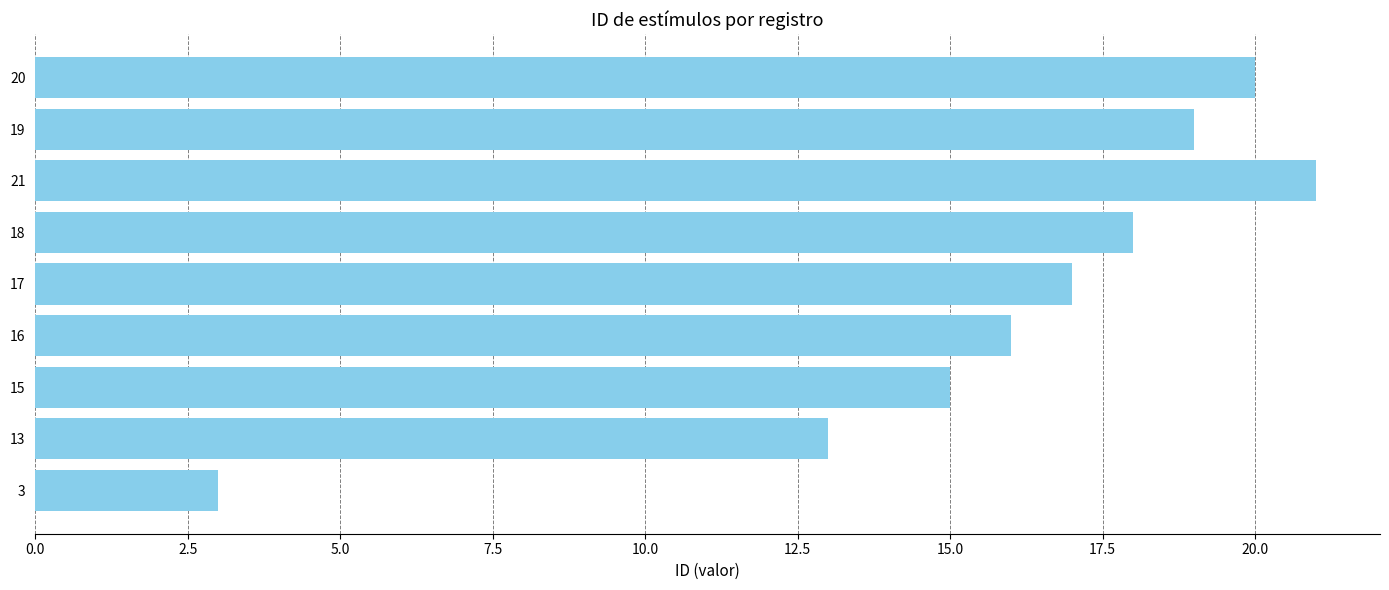

What is the change in value from 15 to 19?

+4